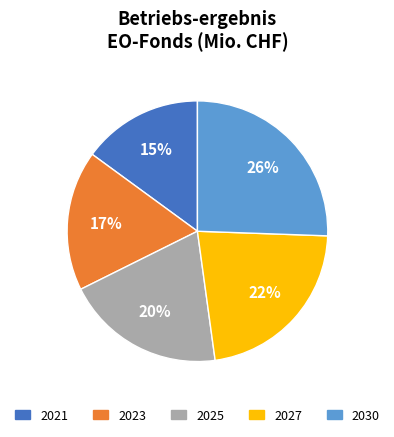

To the nearest percent, what is the difference between the largest and smallest slice percentages?

11%